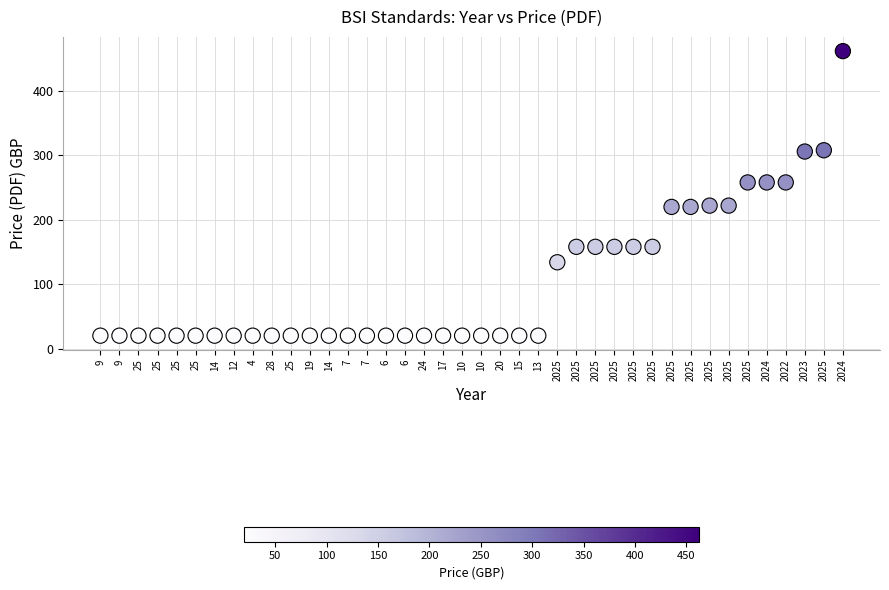

What is the range of Y values (max minus min)?

442